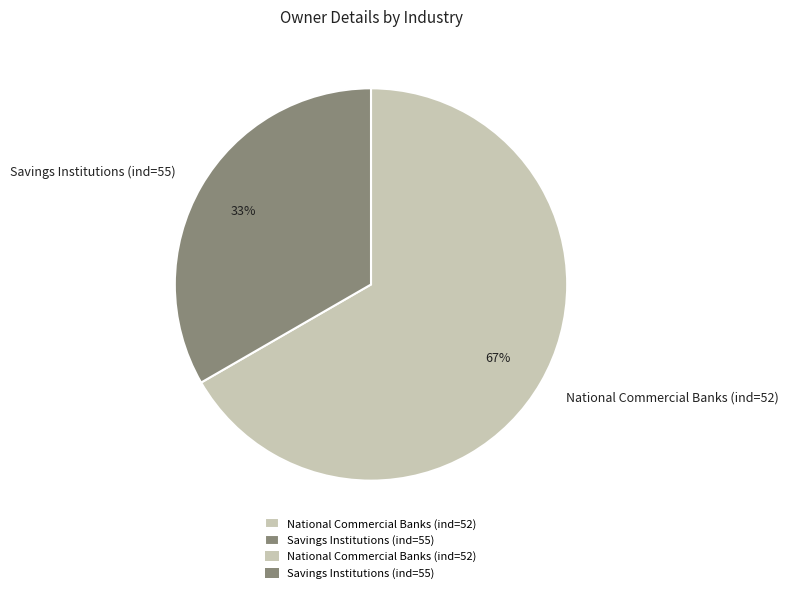

To the nearest percent, what is the average slice percentage?

50%